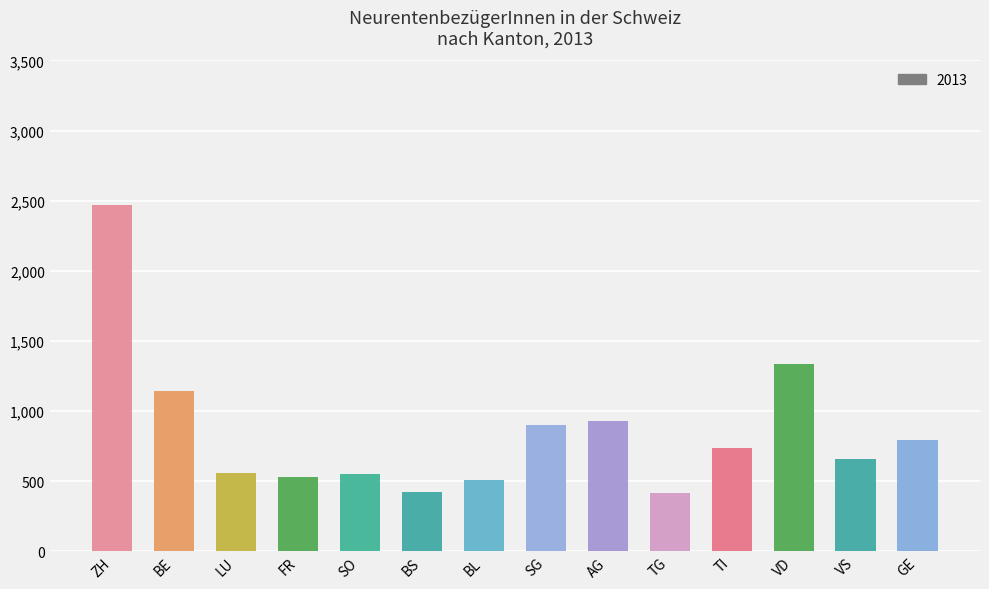

The chart shows a value of 423 at BS. True or false?

True